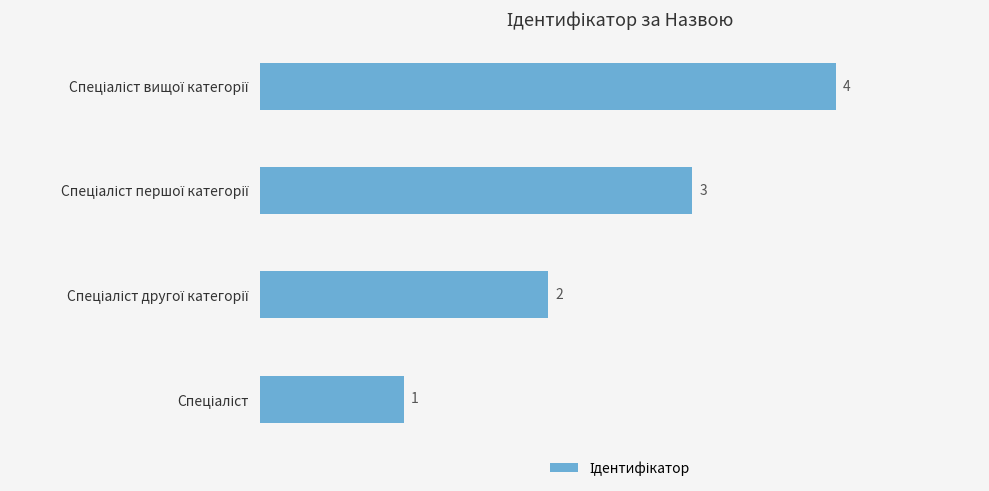

What is the difference between the second highest and second lowest values?

1